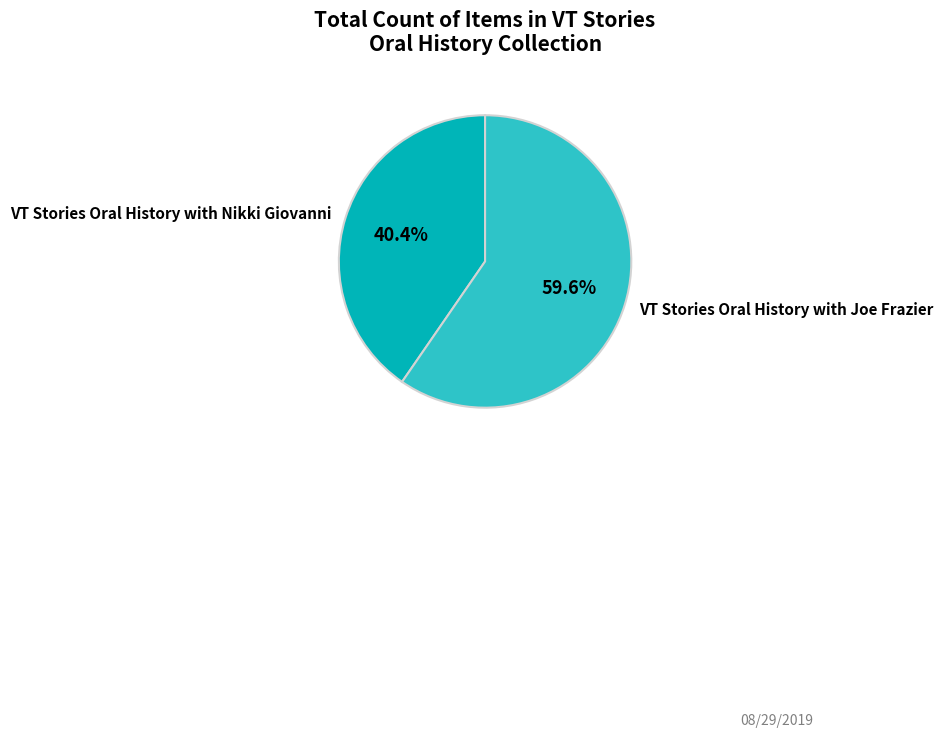

What is the smallest slice in the pie chart?

VT Stories Oral History with Nikki Giovanni